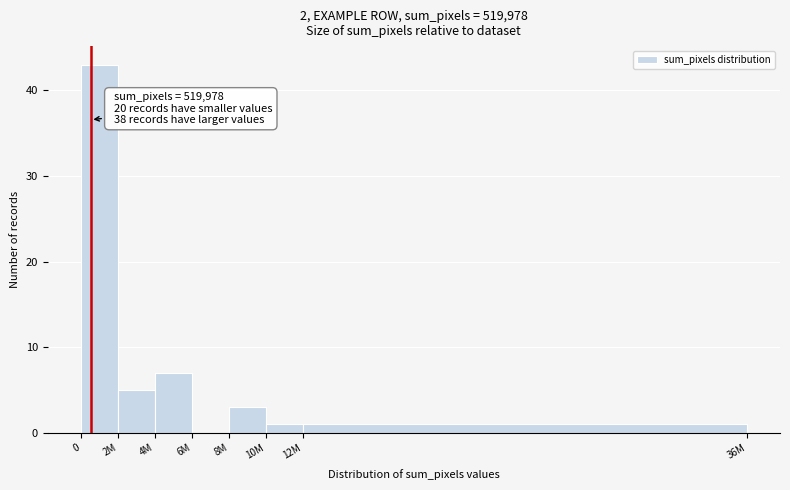

Reading left to right, transcribe all the data shown in this chart.

0=43	2M=5	4M=7	6M=0	8M=3	10M=1	12M=1